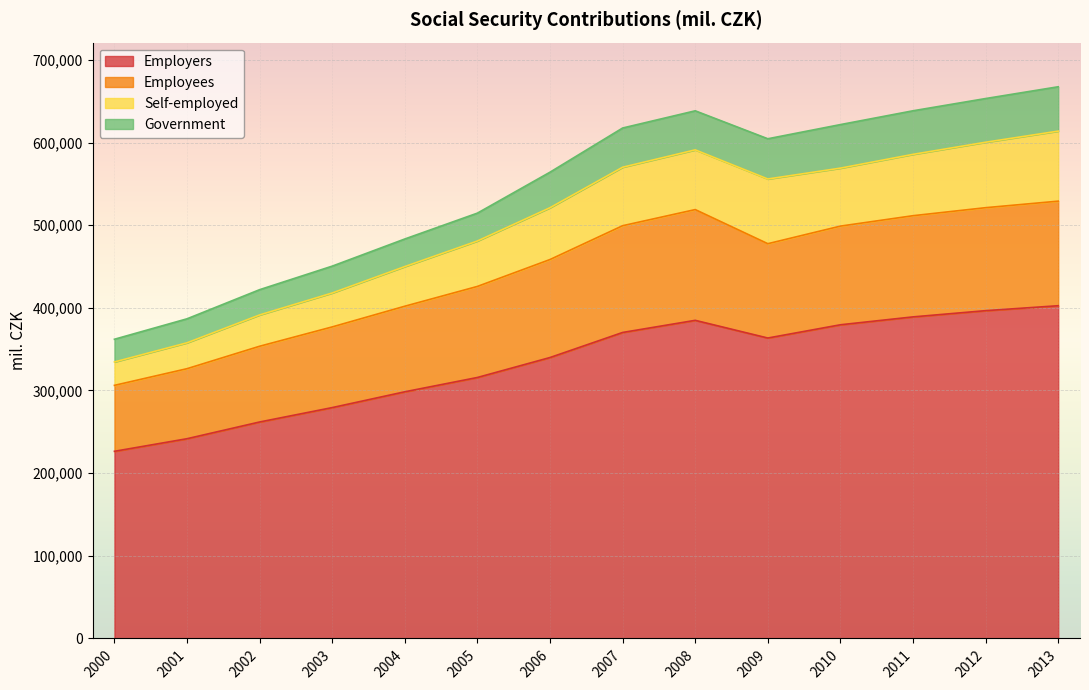

At which category is the sum across all series the highest?

2013